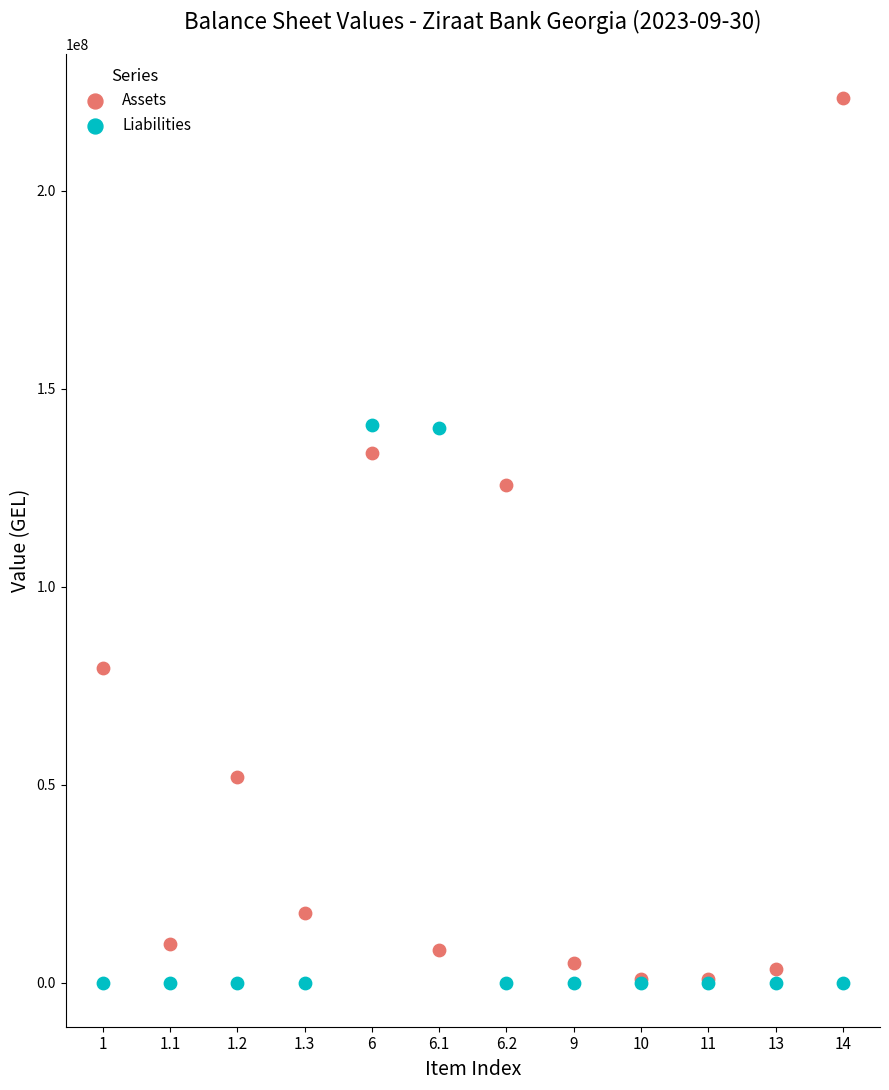

Which series has the widest spread of Y values?

Assets